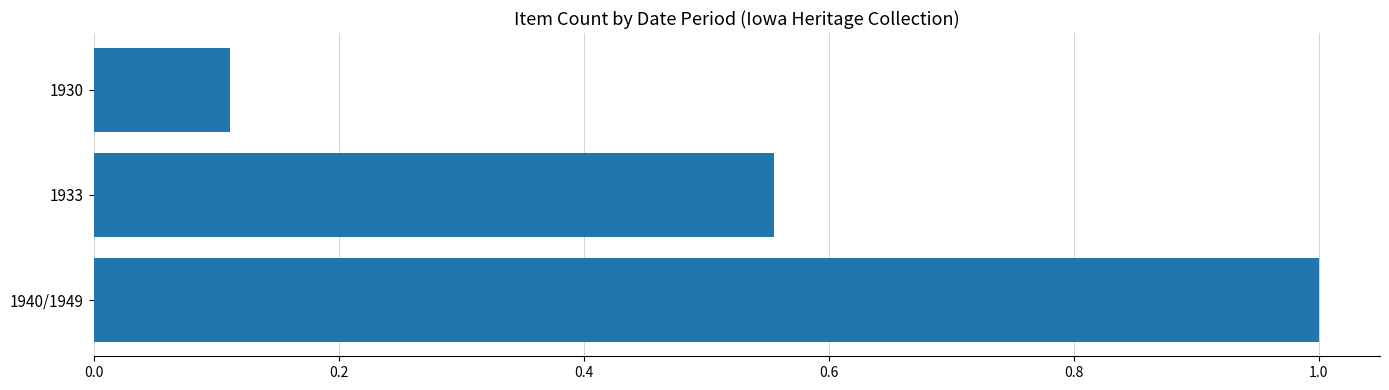

Is it true that the value at 1930 is 0.2?

False